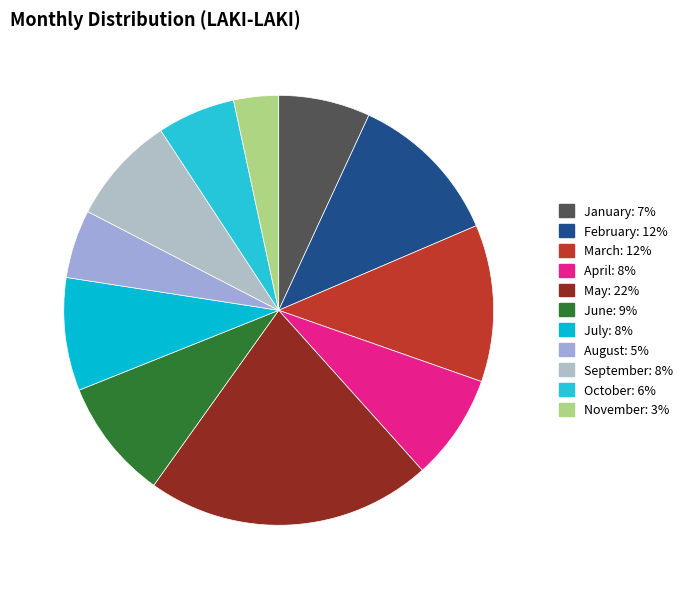

How many slices are in this pie chart?

11